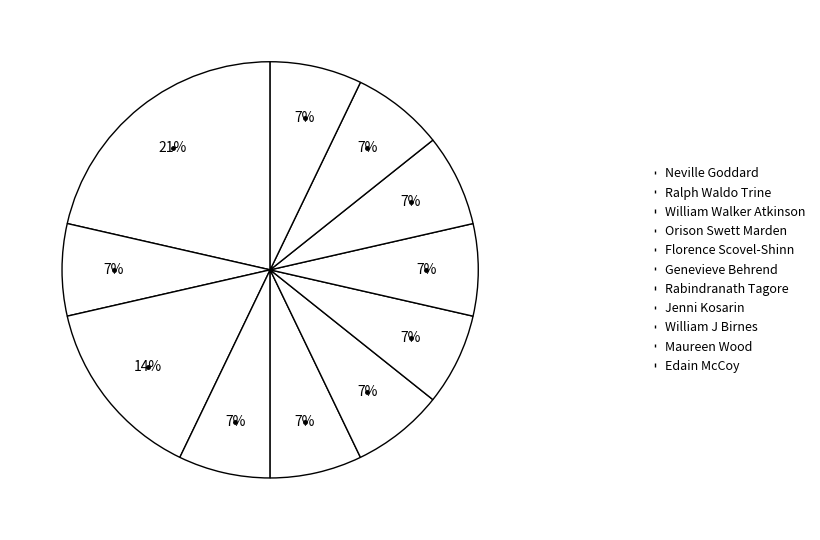

Is there any slice that represents more than half of the pie?

No